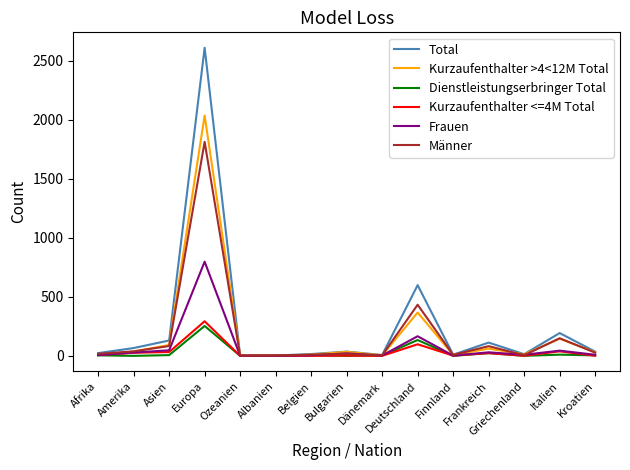

What is the average value of the Dienstleistungserbringer Total series?

29